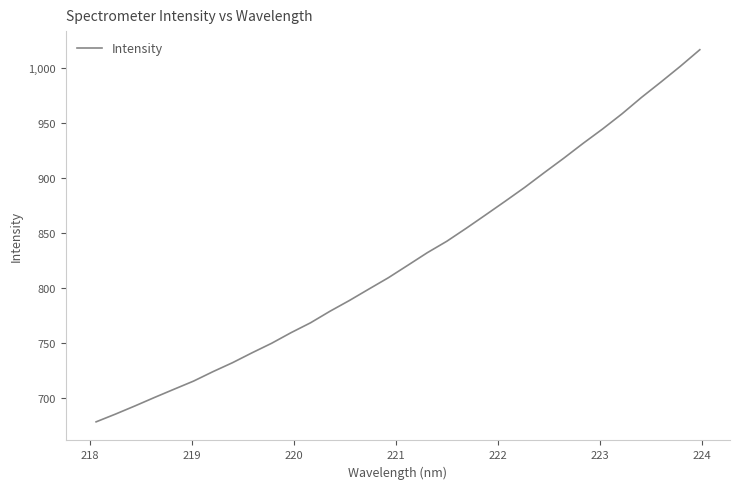

What is the maximum value shown in the chart?

1016.5